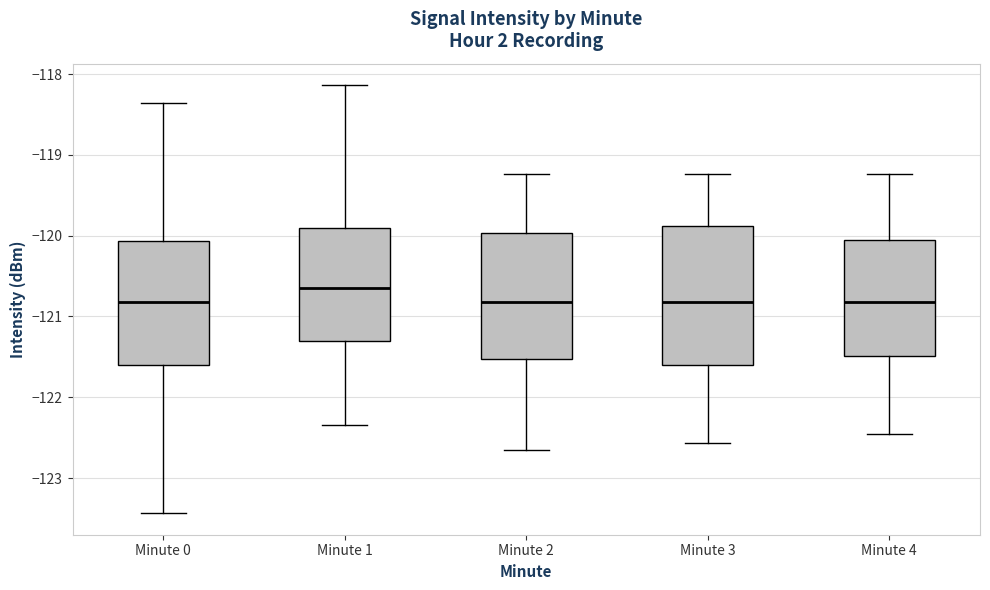

Reading left to right, read every box against the y-axis: the position of its median line, the range the box covers, and the ends of its whiskers. The values are not printed on the chart, so give them approximately, as read against the axis.

Minute 0: median -120.8, box -121.6 to -120.1, whiskers -123.4 to -118.4
Minute 1: median -120.6, box -121.3 to -119.9, whiskers -122.3 to -118.1
Minute 2: median -120.8, box -121.5 to -120.0, whiskers -122.7 to -119.2
Minute 3: median -120.8, box -121.6 to -119.9, whiskers -122.6 to -119.2
Minute 4: median -120.8, box -121.5 to -120.0, whiskers -122.5 to -119.2